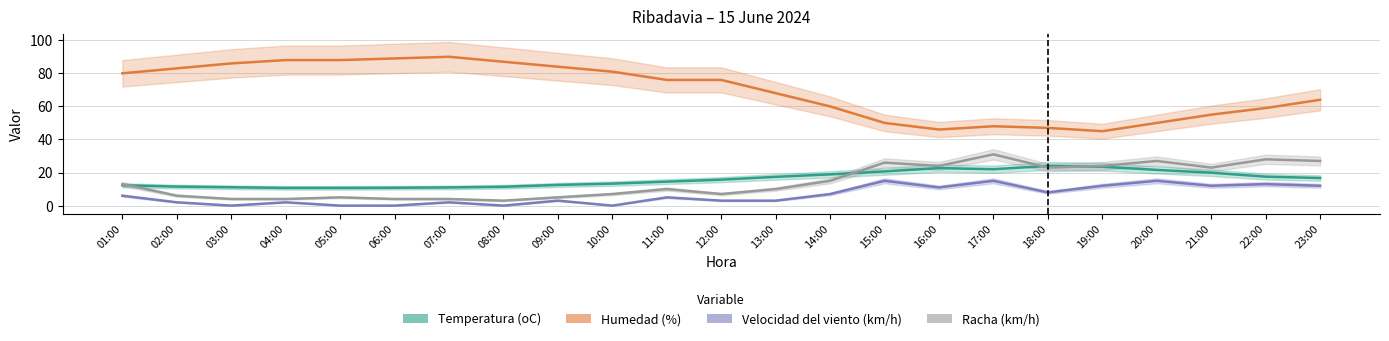

How many data points in Humedad (%) are less than 76?

11